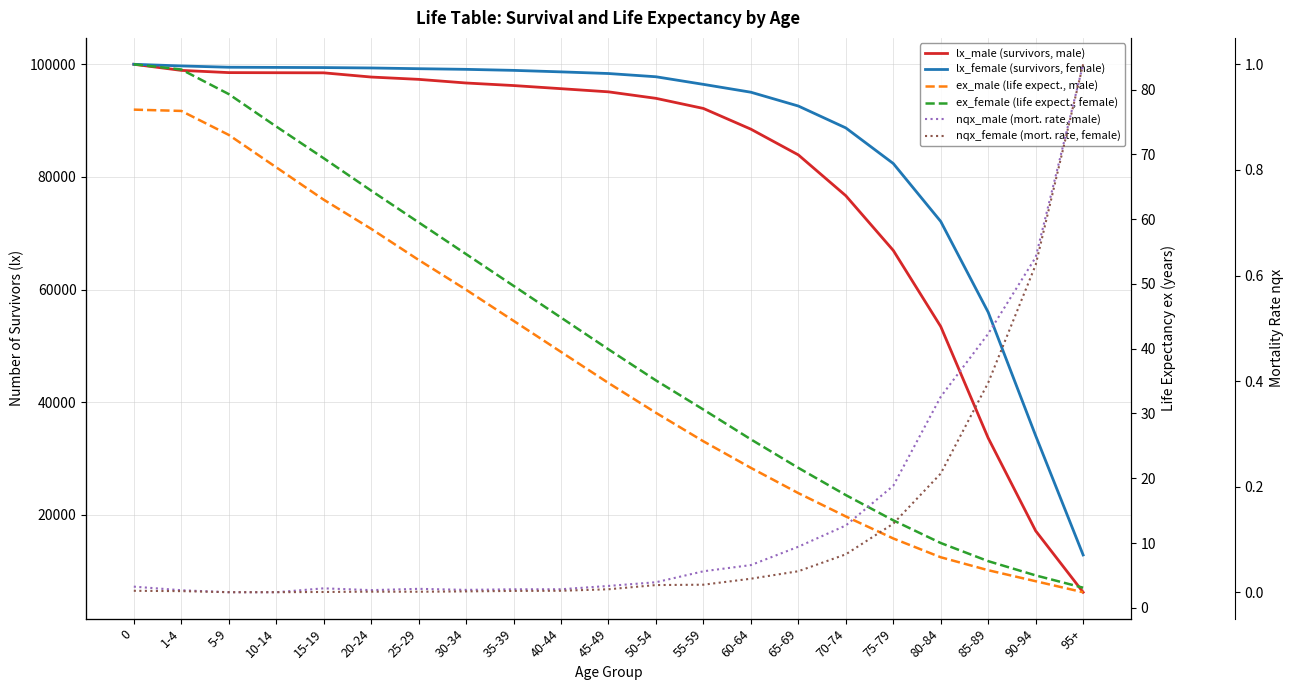

Reading left to right, extract all data points from this chart.

lx_male (survivors, male): 0=100000.0	1-4=98919.0	5-9=98522.0	10-14=98502.0	15-19=98483.0	20-24=97736.0	25-29=97325.0	30-34=96679.0	35-39=96226.0	40-44=95669.0	45-49=95109.0	50-54=93955.0	55-59=92160.0	60-64=88484.0	65-69=83918.0	70-74=76669.0	75-79=66960.0	80-84=53448.0	85-89=33653.0	90-94=17174.0	95+=6278.0
lx_female (survivors, female): 0=100000.0	1-4=99707.0	5-9=99476.0	10-14=99446.0	15-19=99417.0	20-24=99346.0	25-29=99216.0	30-34=99101.0	35-39=98921.0	40-44=98654.0	45-49=98361.0	50-54=97786.0	55-59=96436.0	60-64=95042.0	65-69=92590.0	70-74=88706.0	75-79=82389.0	80-84=72101.0	85-89=55985.0	90-94=34066.0	95+=12897.0
ex_male (life expect., male): 0=76.9	1-4=76.7	5-9=73.0	10-14=68.0	15-19=63.0	20-24=58.5	25-29=53.7	30-34=49.1	35-39=44.3	40-44=39.5	45-49=34.7	50-54=30.1	55-59=25.7	60-64=21.6	65-69=17.7	70-74=14.1	75-79=10.7	80-84=7.8	85-89=5.8	90-94=4.1	95+=2.4
ex_female (life expect., female): 0=83.9	1-4=83.1	5-9=79.3	10-14=74.3	15-19=69.4	20-24=64.4	25-29=59.5	30-34=54.6	35-39=49.7	40-44=44.8	45-49=39.9	50-54=35.1	55-59=30.6	60-64=26.0	65-69=21.6	70-74=17.4	75-79=13.5	80-84=10.0	85-89=7.2	90-94=5.0	95+=3.1
nqx_male (mort. rate, male): 0=0.0	1-4=0.0	5-9=0.0	10-14=0.0	15-19=0.0	20-24=0.0	25-29=0.0	30-34=0.0	35-39=0.0	40-44=0.0	45-49=0.0	50-54=0.0	55-59=0.0	60-64=0.1	65-69=0.1	70-74=0.1	75-79=0.2	80-84=0.4	85-89=0.5	90-94=0.6	95+=1.0
nqx_female (mort. rate, female): 0=0.0	1-4=0.0	5-9=0.0	10-14=0.0	15-19=0.0	20-24=0.0	25-29=0.0	30-34=0.0	35-39=0.0	40-44=0.0	45-49=0.0	50-54=0.0	55-59=0.0	60-64=0.0	65-69=0.0	70-74=0.1	75-79=0.1	80-84=0.2	85-89=0.4	90-94=0.6	95+=1.0